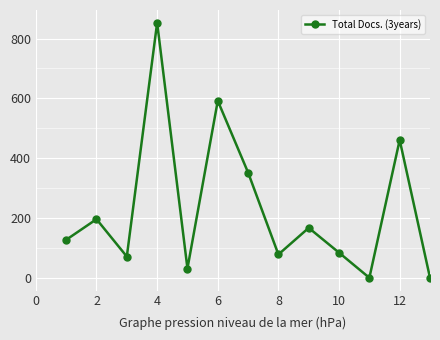

How many points are lower than both their immediate neighbors (excluding endpoints)?

4